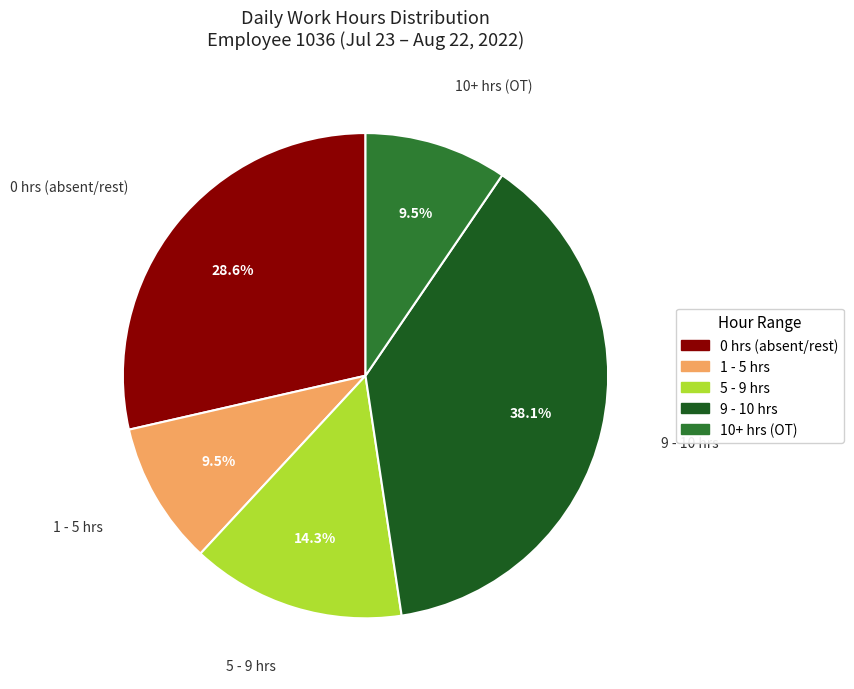

Is there any slice that represents more than half of the pie?

No